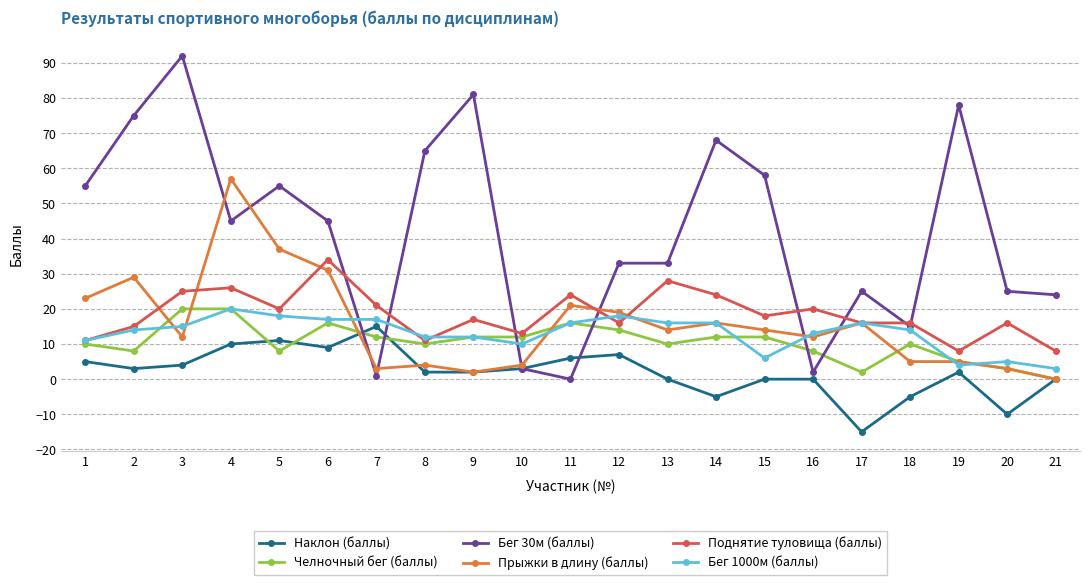

What is the greatest value displayed?

92